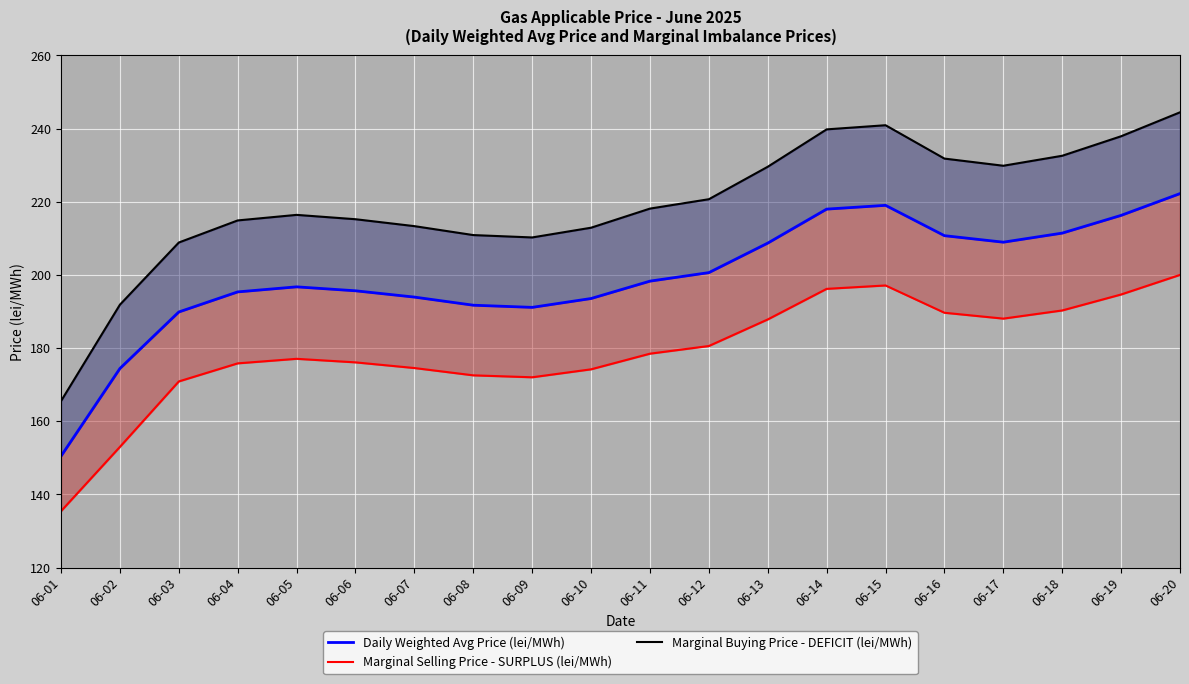

Which category has the lowest value across all series?

06-01